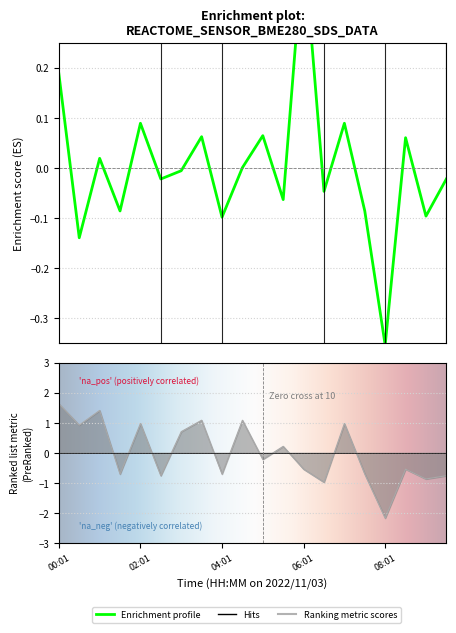

At how many categories does at least one series exceed -2?

20